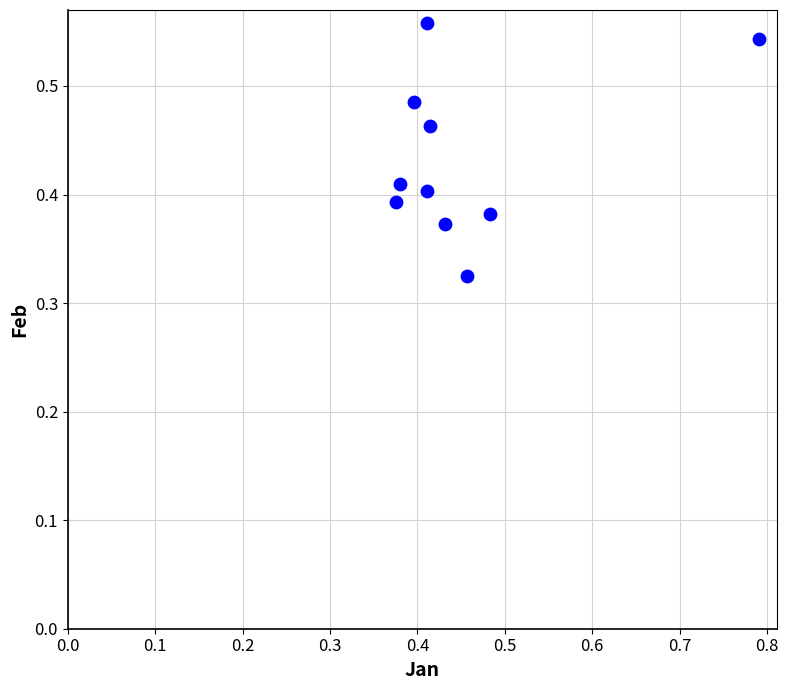

How many points are shown in the scatter plot?

10